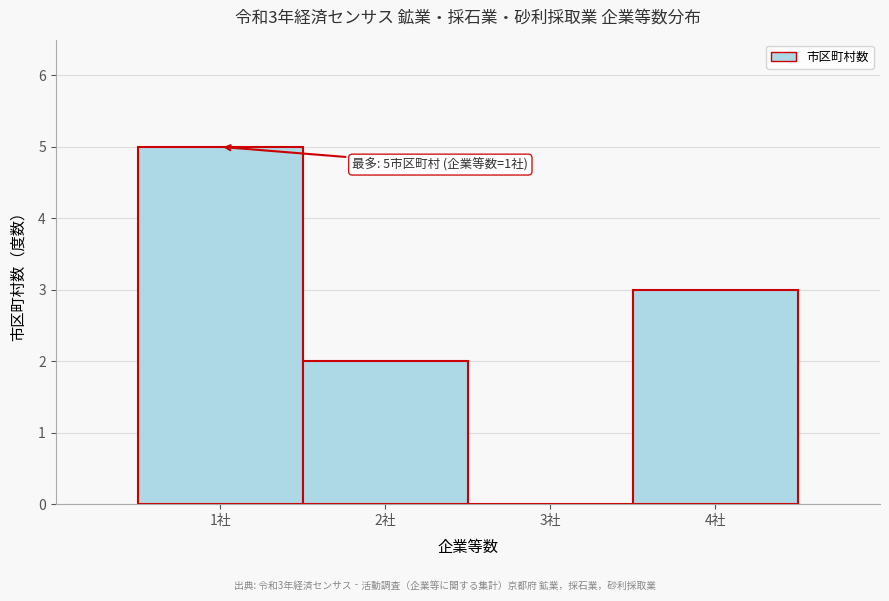

Over which range of the x-axis is the bar tallest?

0.5 to 1.5